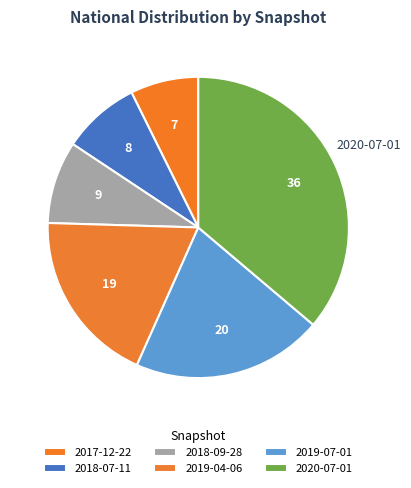

Which slice is the largest?

2020-07-01